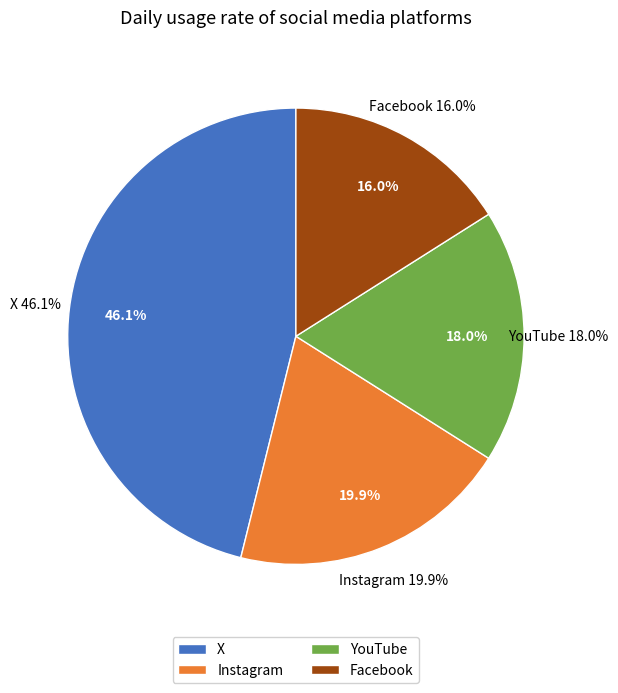

Is there a majority slice in this chart?

No